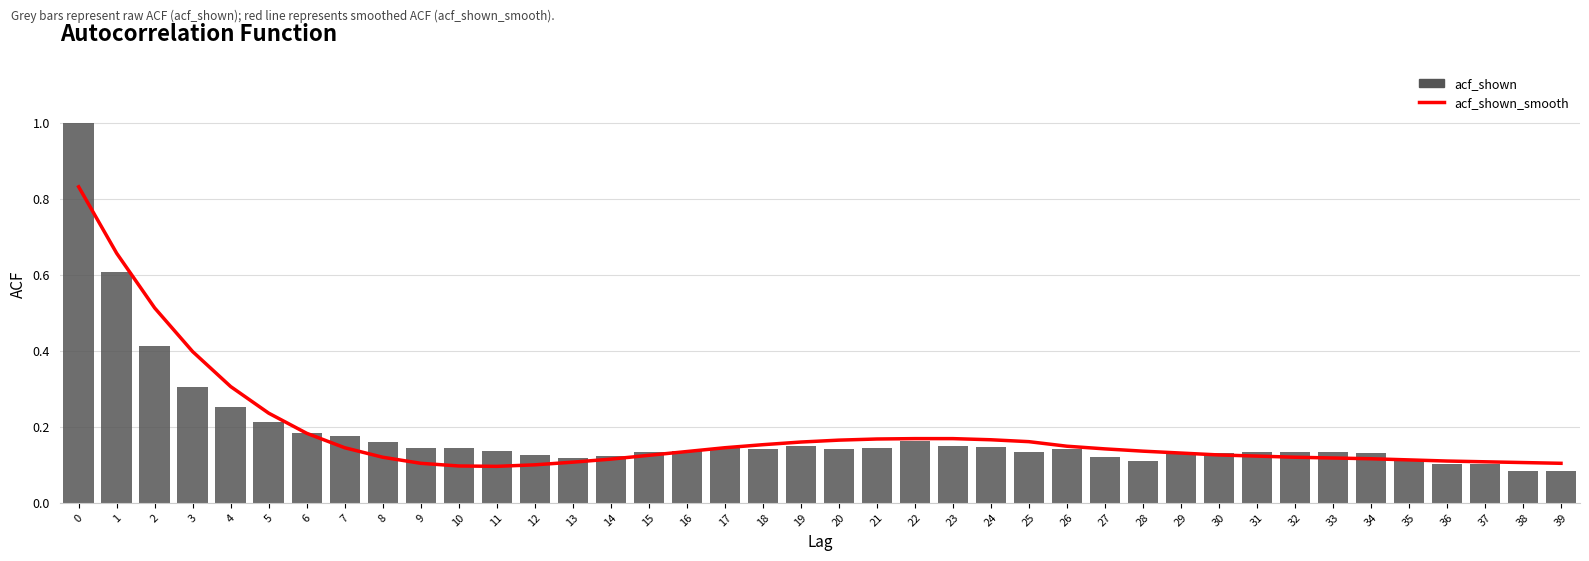

Rank the series by their maximum value, from highest to lowest.

acf_shown, acf_shown_smooth